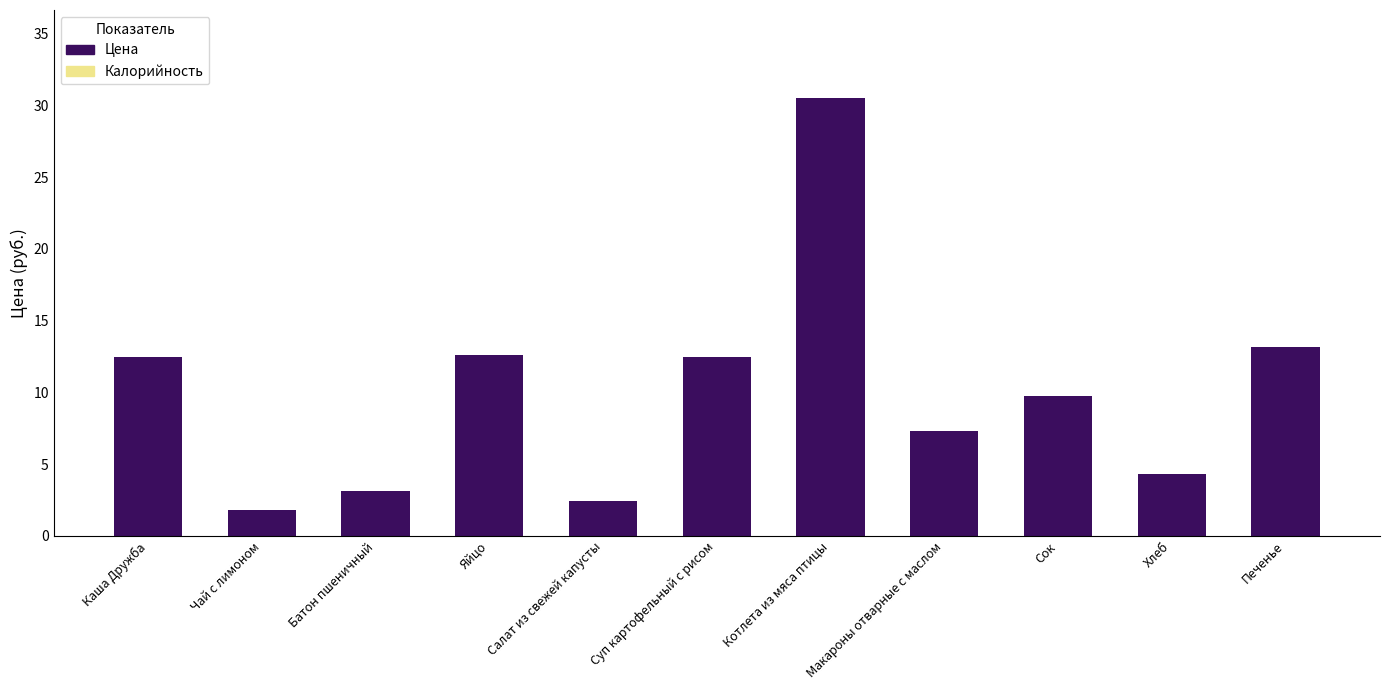

How many distinct data groups are displayed?

1